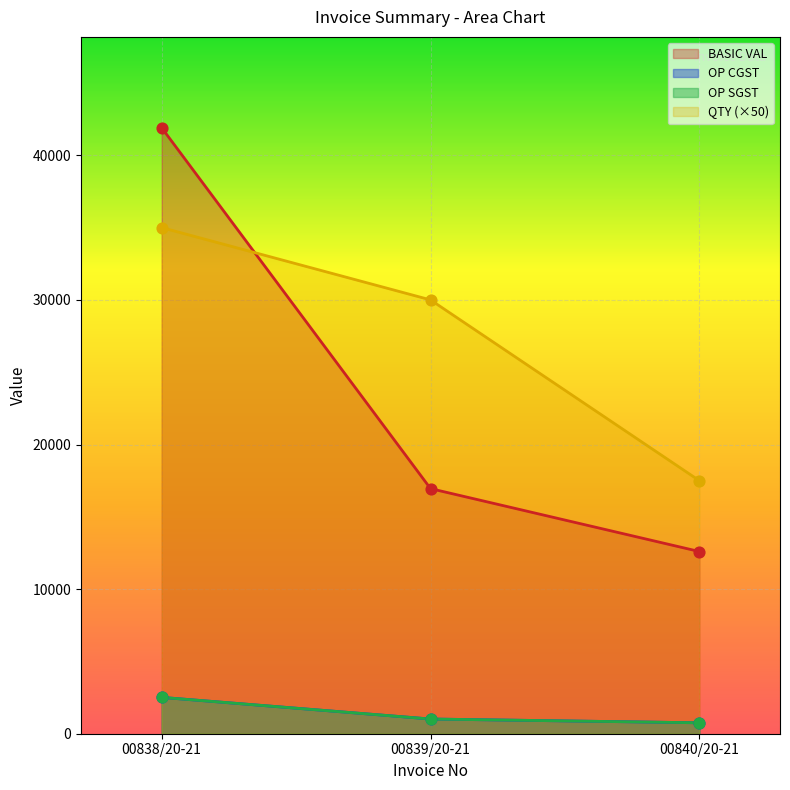

At which category is the sum across all series the highest?

00838/20-21